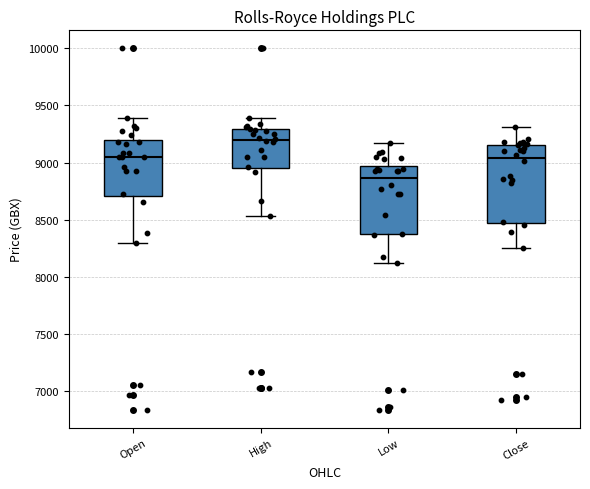

Reading left to right, transcribe this box plot: for each box, give where its median line is, the range the box spans, and where its two whiskers end, as read against the y-axis. The values are not printed on the chart, so give them approximately, as read against the axis.

Open: median 9050, box 8700 to 9200, whiskers 8300 to 9400
High: median 9200, box 8950 to 9300, whiskers 8550 to 9400
Low: median 8850, box 8350 to 8950, whiskers 8100 to 9150
Close: median 9050, box 8450 to 9150, whiskers 8250 to 9300